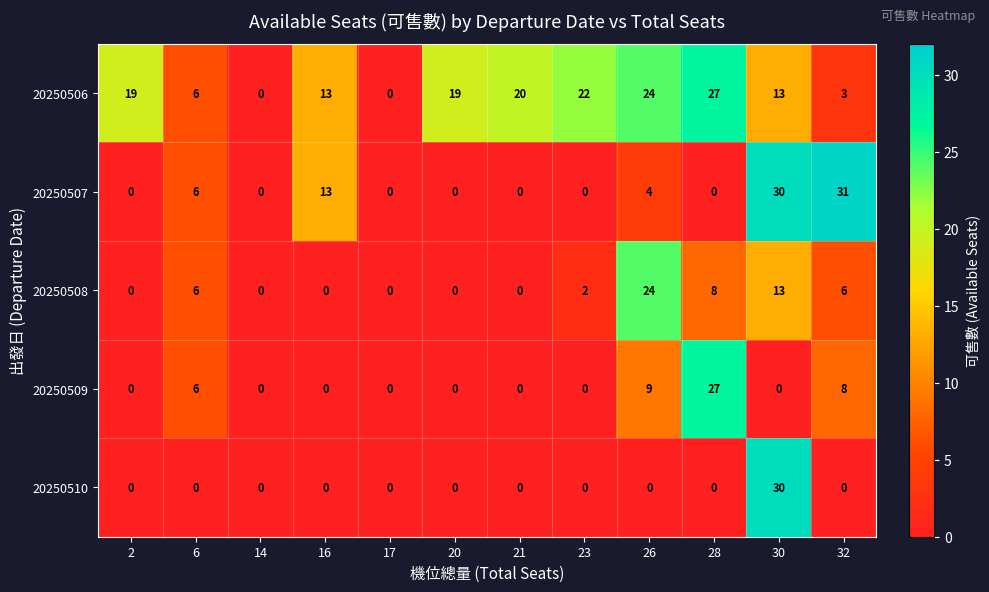

Between 16 and 32, which series saw the biggest shift?

20250507